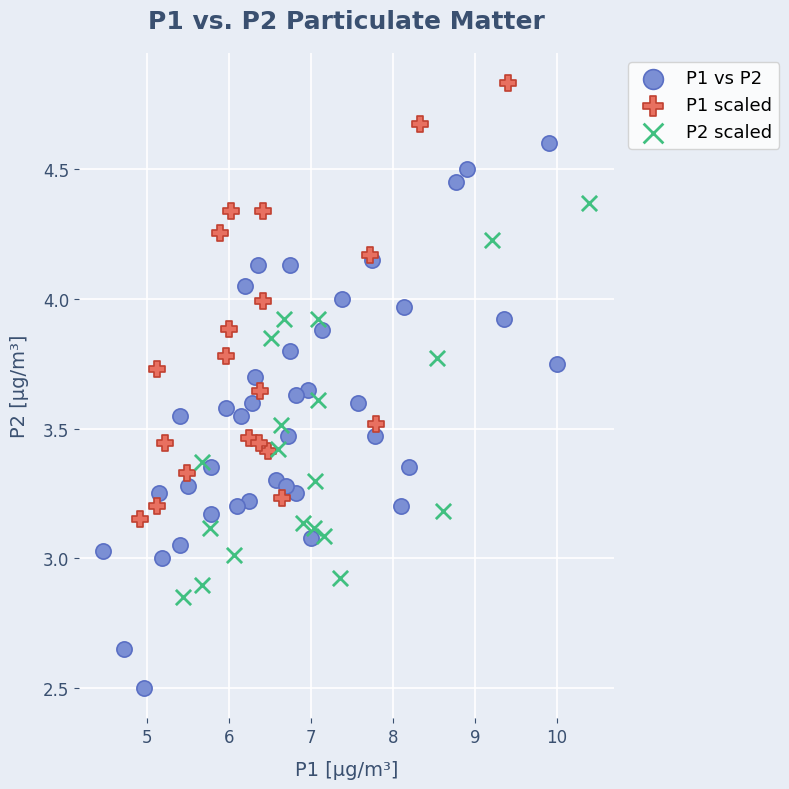

Which series contains the highest Y value?

P1 scaled